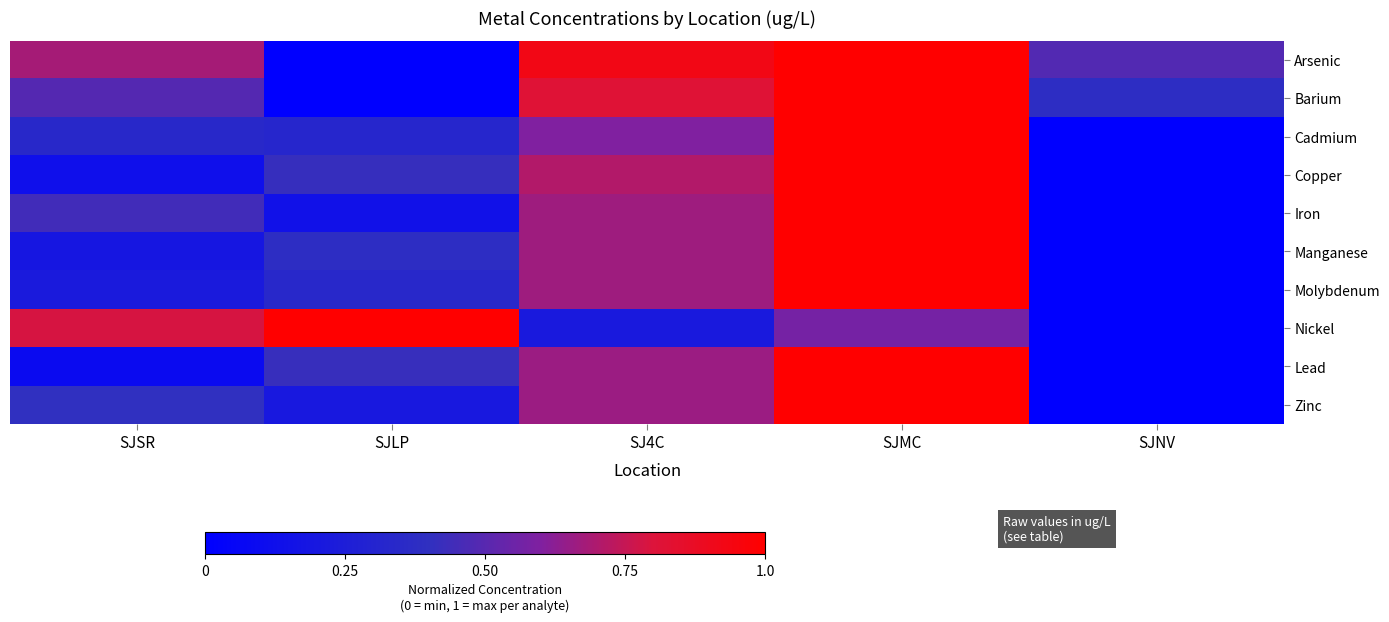

Reading right to left, what are all the values shown in this chart?

Arsenic: SJNV=0.5	SJMC=1.0	SJ4C=0.9	SJLP=0.0	SJSR=0.7
Barium: SJNV=0.4	SJMC=1.0	SJ4C=0.8	SJLP=0.0	SJSR=0.5
Cadmium: SJNV=0.0	SJMC=1.0	SJ4C=0.6	SJLP=0.3	SJSR=0.3
Copper: SJNV=0.0	SJMC=1.0	SJ4C=0.7	SJLP=0.4	SJSR=0.1
Iron: SJNV=0.0	SJMC=1.0	SJ4C=0.7	SJLP=0.1	SJSR=0.4
Manganese: SJNV=0.0	SJMC=1.0	SJ4C=0.7	SJLP=0.4	SJSR=0.2
Molybdenum: SJNV=0.0	SJMC=1.0	SJ4C=0.7	SJLP=0.3	SJSR=0.2
Nickel: SJNV=0.0	SJMC=0.6	SJ4C=0.2	SJLP=1.0	SJSR=0.8
Lead: SJNV=0.0	SJMC=1.0	SJ4C=0.7	SJLP=0.4	SJSR=0.1
Zinc: SJNV=0.0	SJMC=1.0	SJ4C=0.7	SJLP=0.2	SJSR=0.4